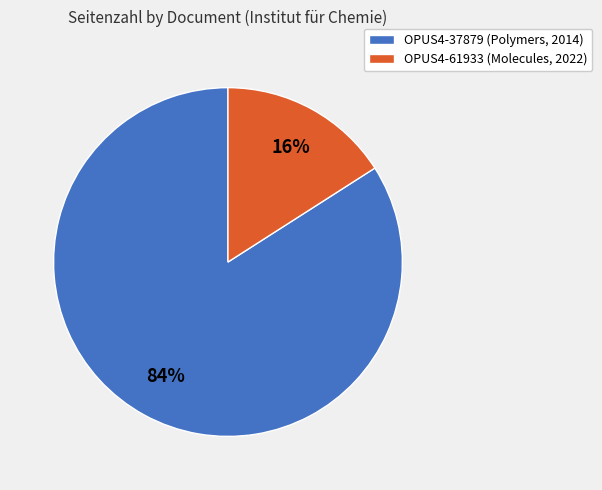

Combined, do OPUS4-37879 (Polymers, 2014) and OPUS4-61933 (Molecules, 2022) account for over 50%?

Yes